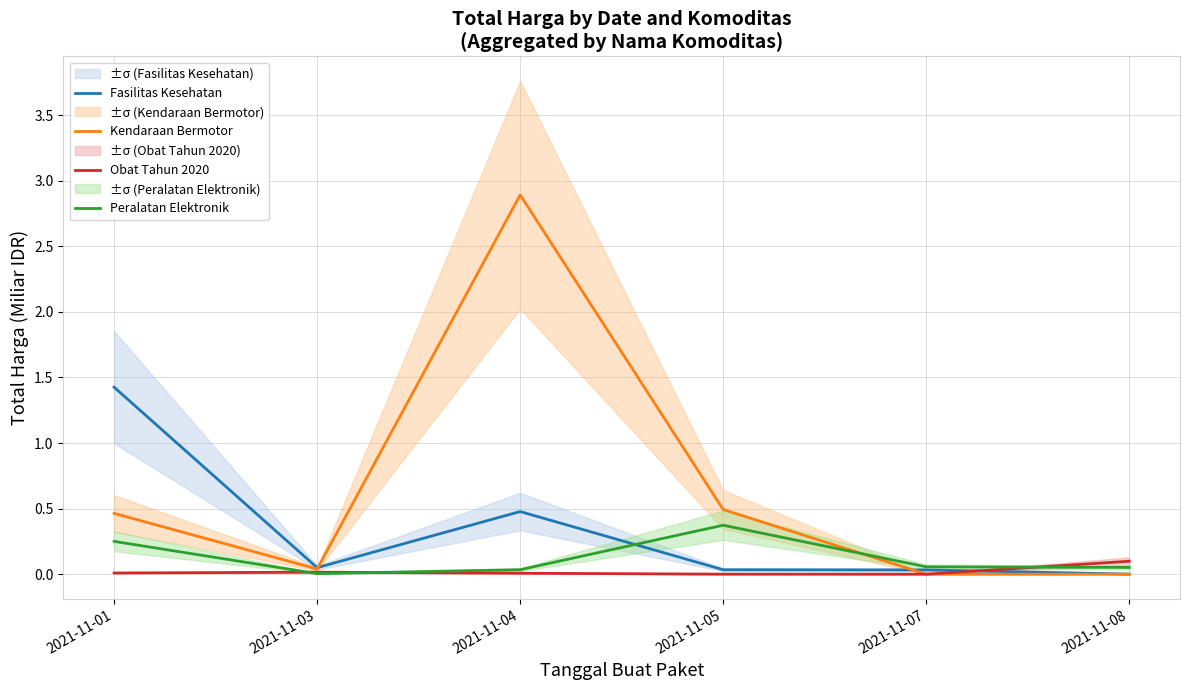

What is the difference between the highest and lowest values at 2021-11-01?

1.4